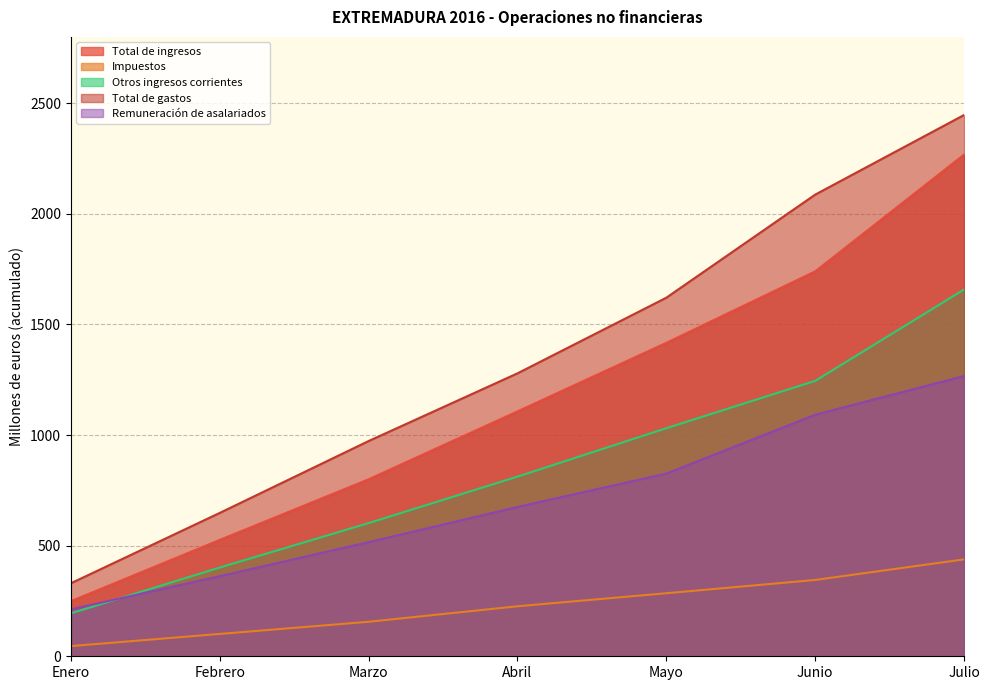

Reading left to right, extract all data points from this chart.

Total de ingresos: Enero=249	Febrero=526	Marzo=800	Abril=1107	Mayo=1417	Junio=1740	Julio=2268
Impuestos: Enero=46	Febrero=101	Marzo=156	Abril=226	Mayo=285	Junio=345	Julio=438
Otros ingresos corrientes: Enero=194	Febrero=401	Marzo=602	Abril=812	Mayo=1031	Junio=1245	Julio=1658
Total de gastos: Enero=330	Febrero=648	Marzo=973	Abril=1279	Mayo=1621	Junio=2087	Julio=2447
Remuneración de asalariados: Enero=212	Febrero=362	Marzo=516	Abril=675	Mayo=826	Junio=1092	Julio=1267